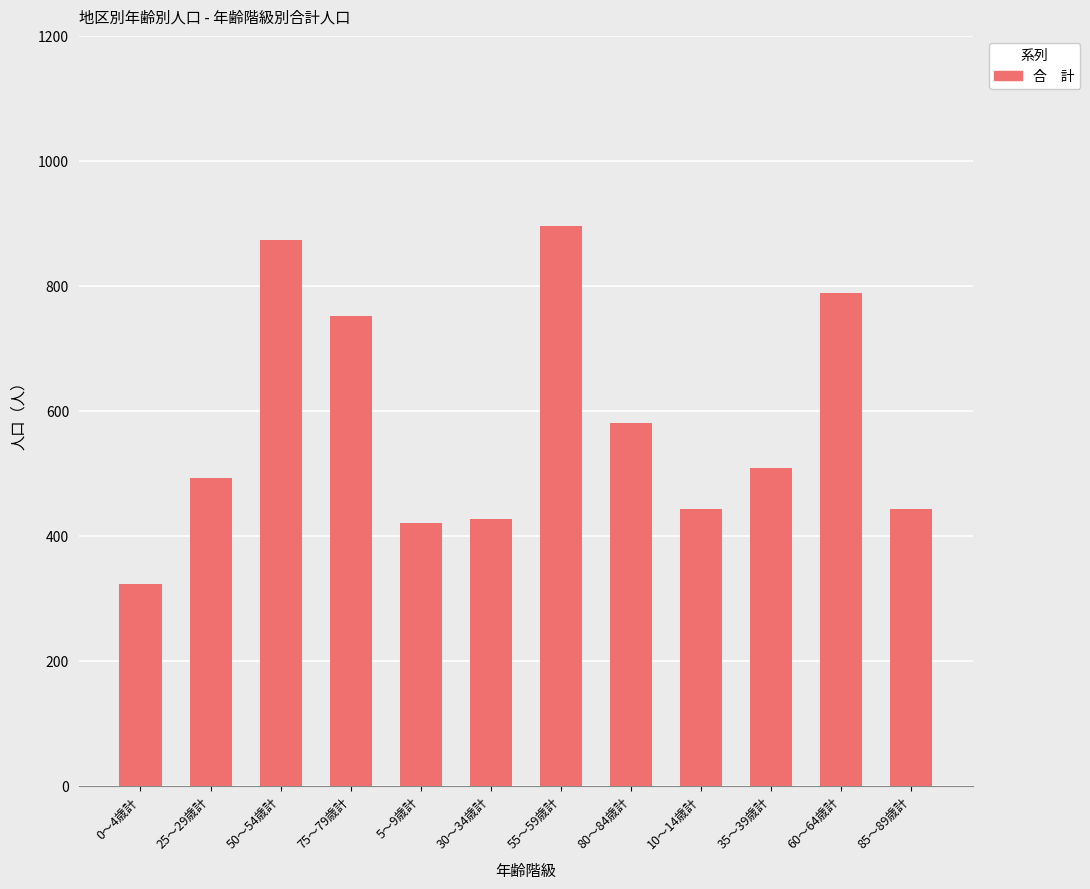

At which category does the chart reach its peak across all series?

55～59歳計